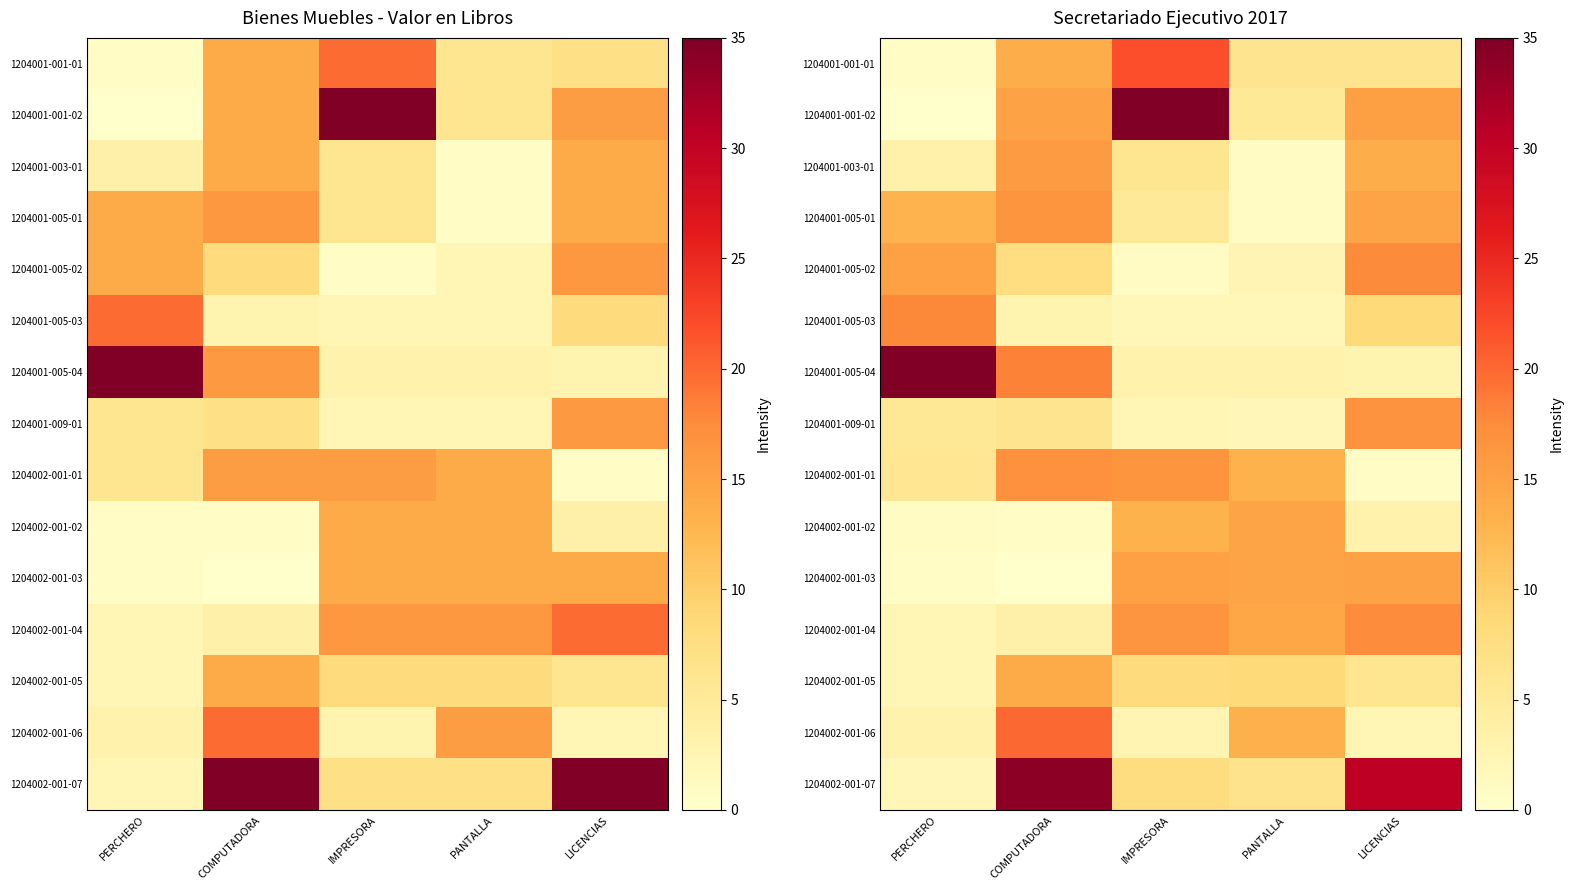

What is the difference between the highest and lowest values at IMPRESORA?

34.1